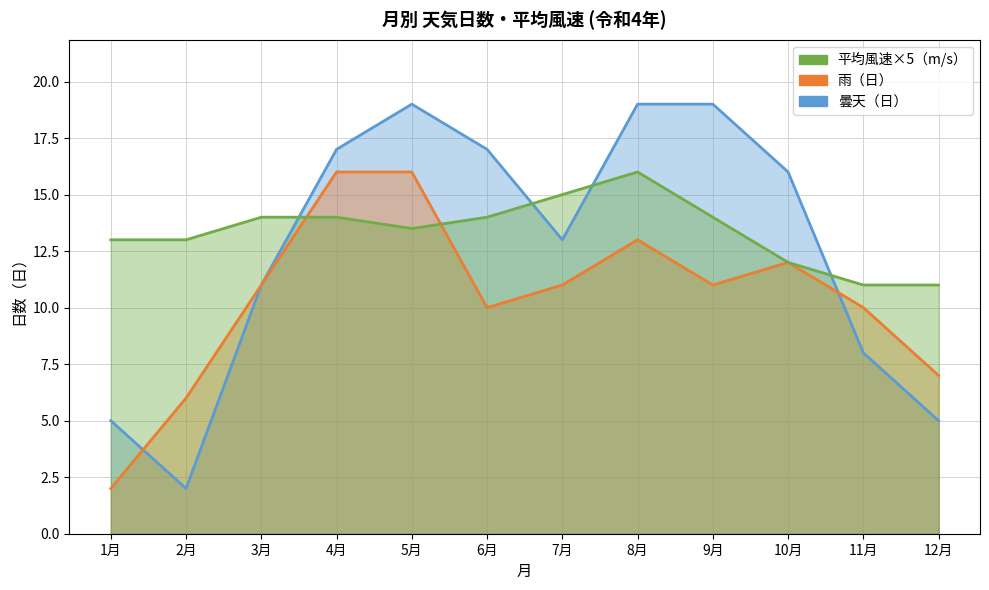

At which label is 平均風速×5（m/s） closest to 13?

1月